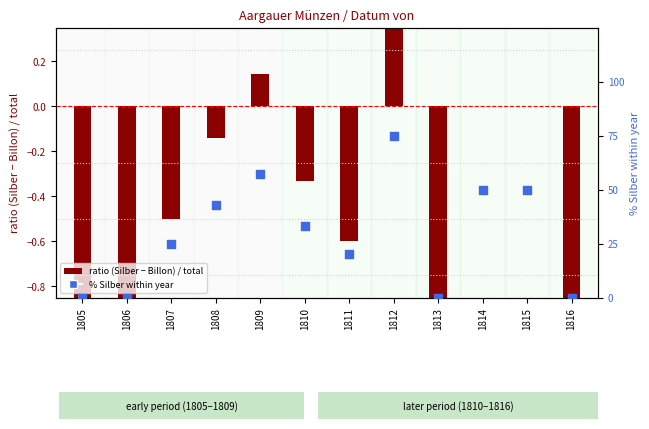

What is the total value across all series at 1805?

-1.0